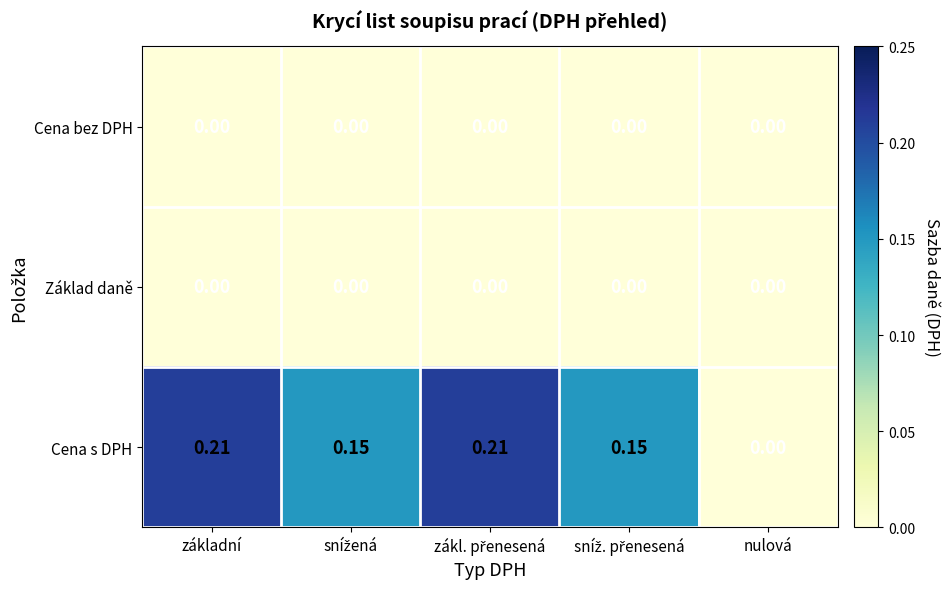

Which series has the largest total across all categories?

Cena s DPH